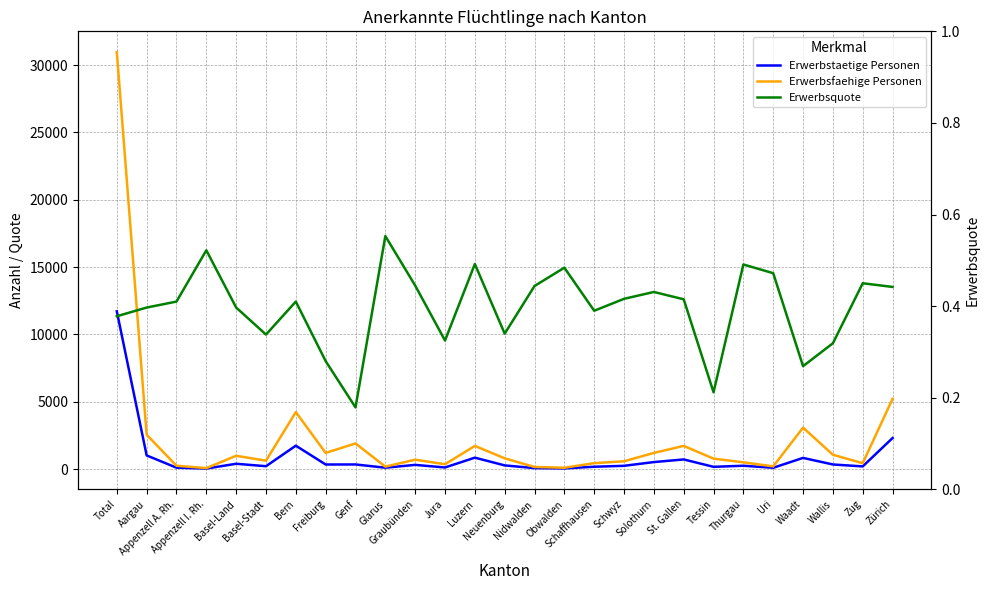

What position from the right is Wallis?

3